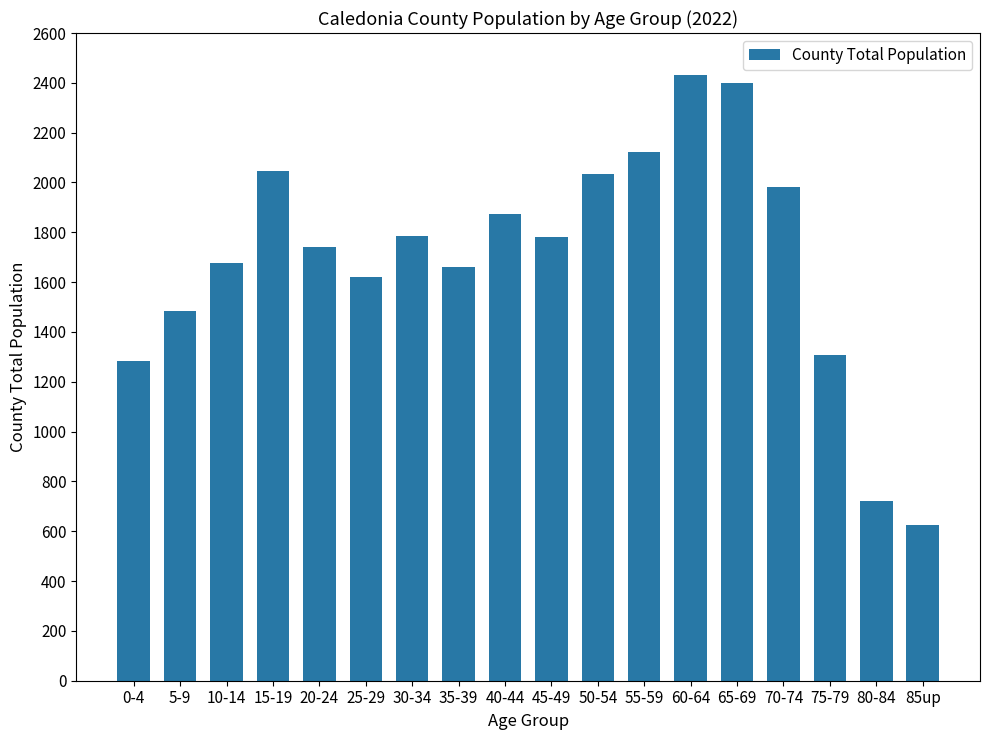

What is the smallest value displayed?

627